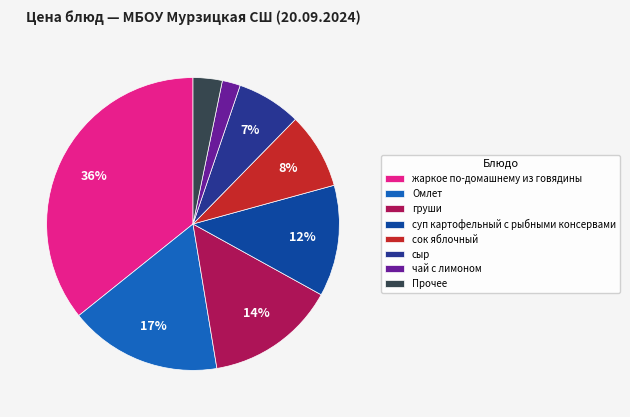

How many segments does this pie chart have?

8